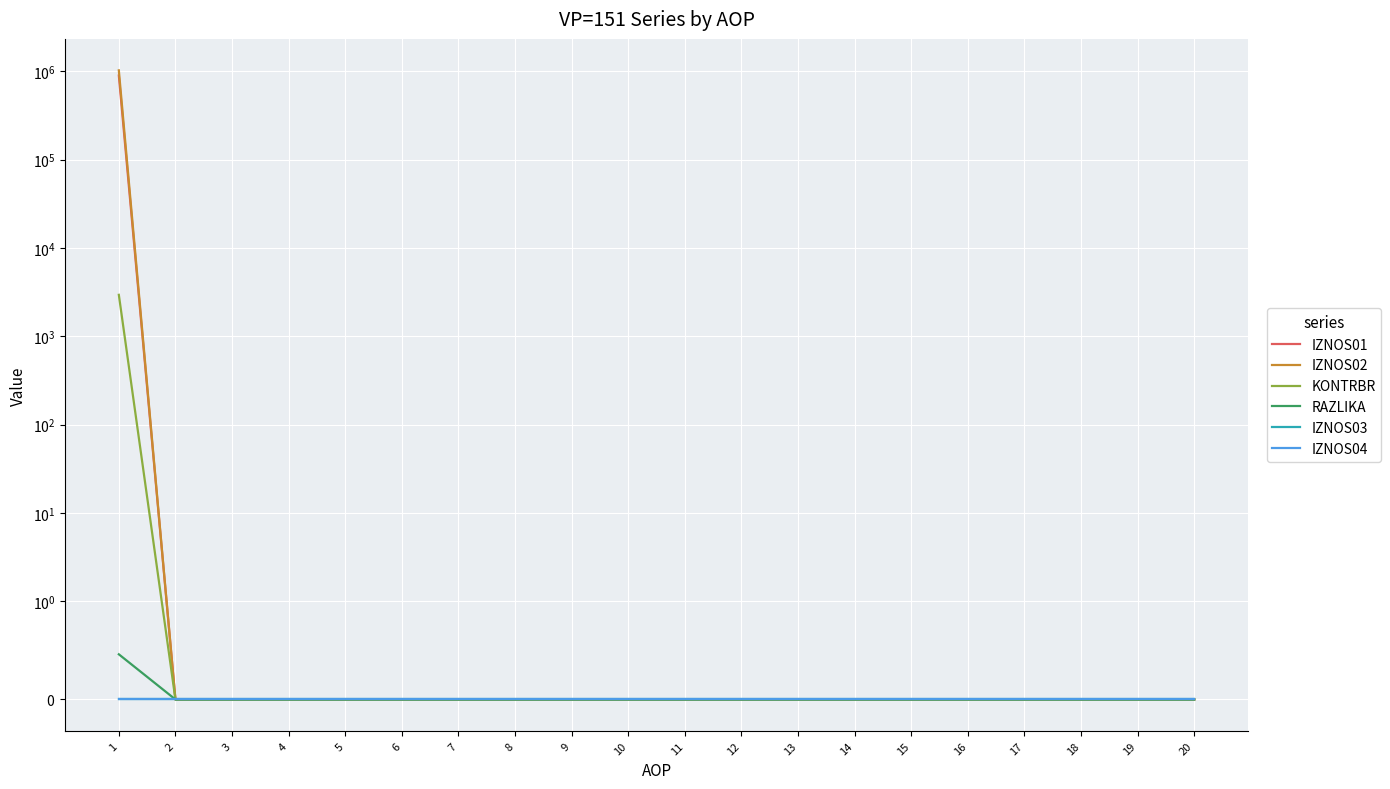

Which has a higher value, 8 or 7?

8